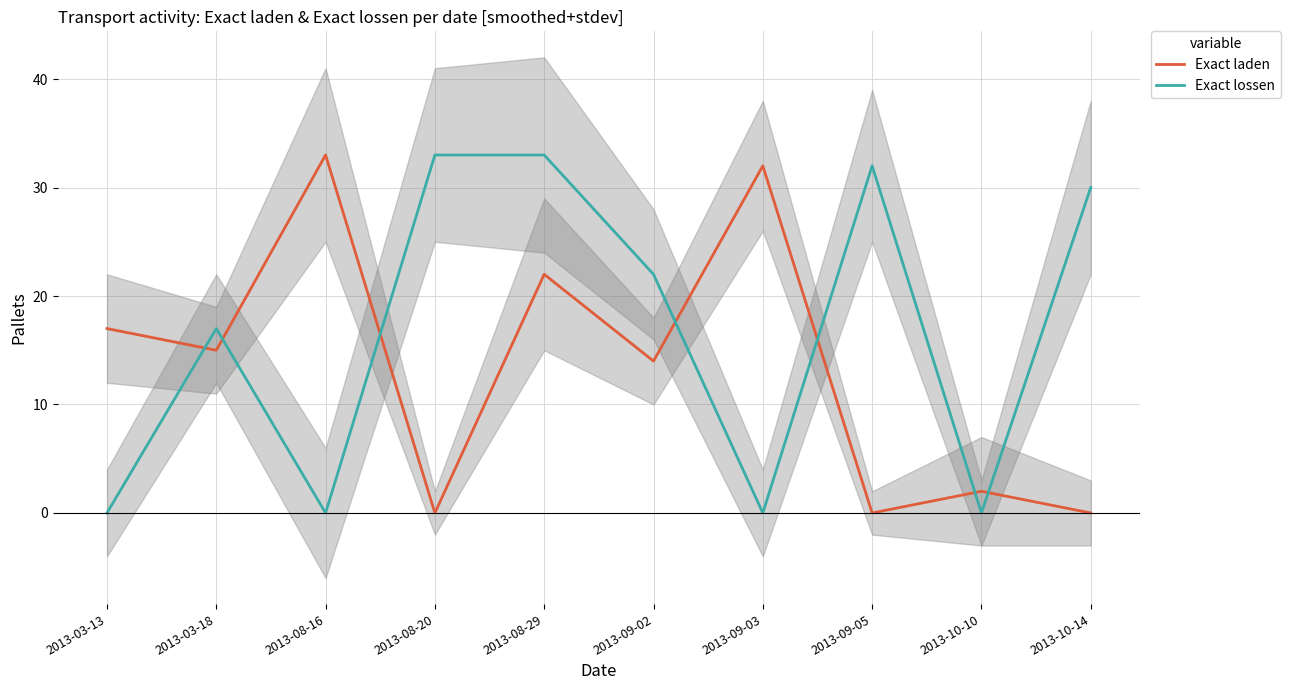

Where do Exact lossen and Exact laden first cross each other?

2013-03-13 and 2013-03-18